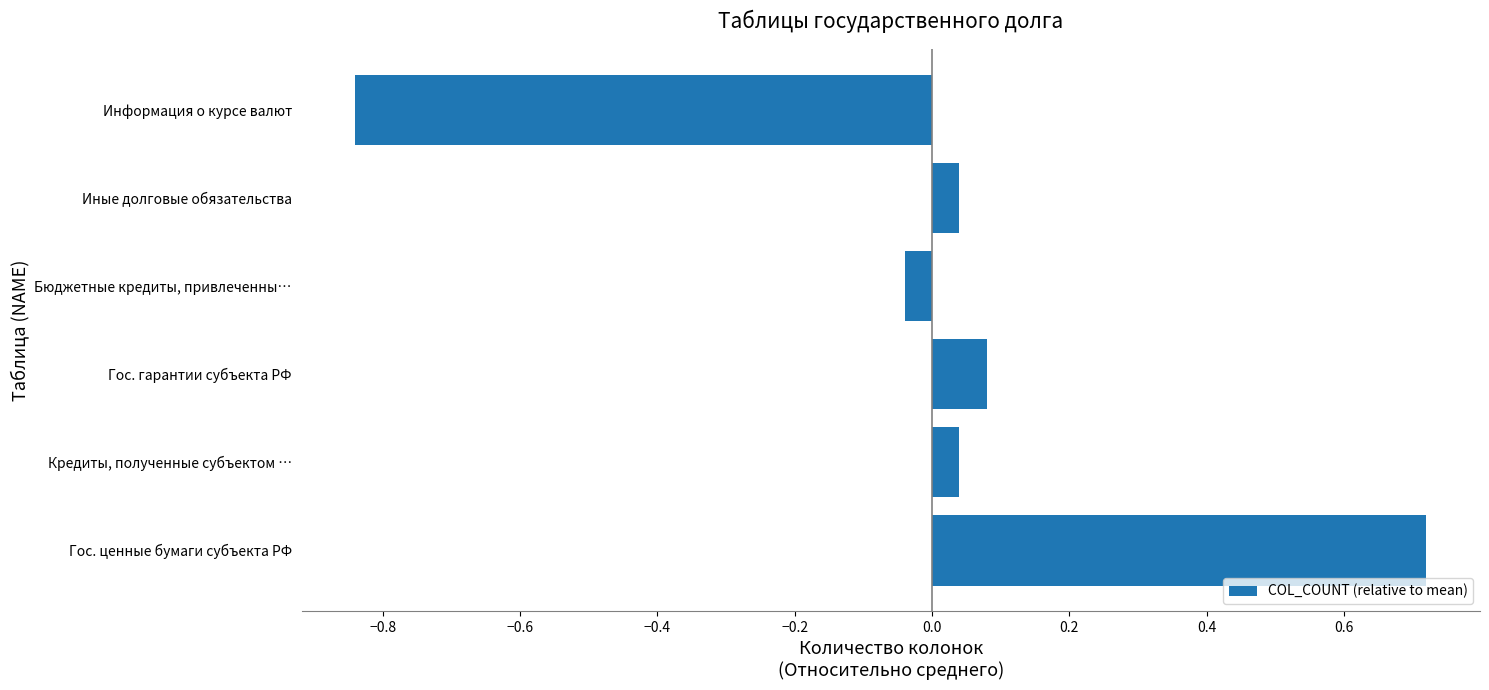

At which category does the chart reach its peak across all series?

Гос. ценные бумаги субъекта РФ